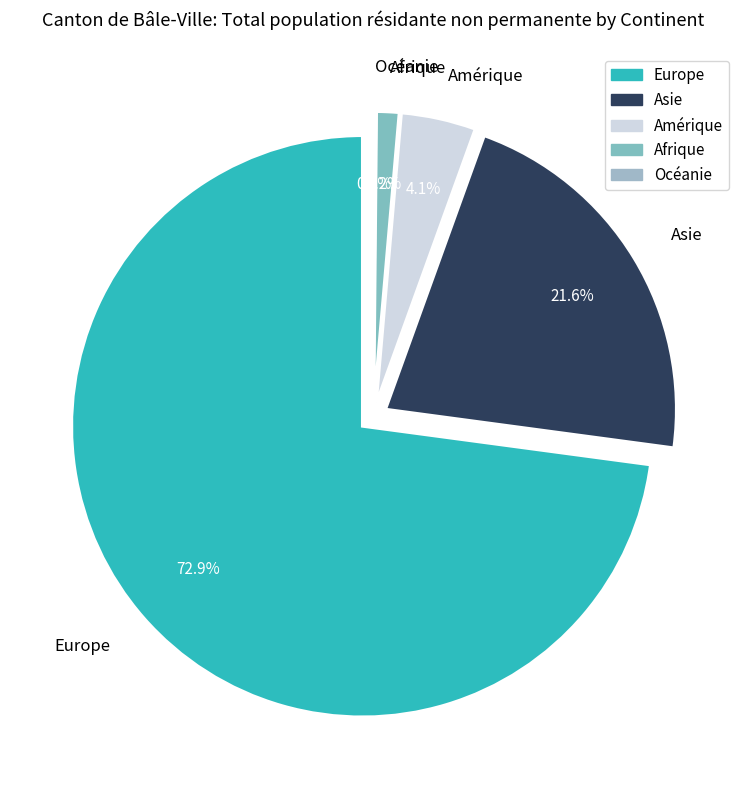

How many segments does this pie chart have?

5